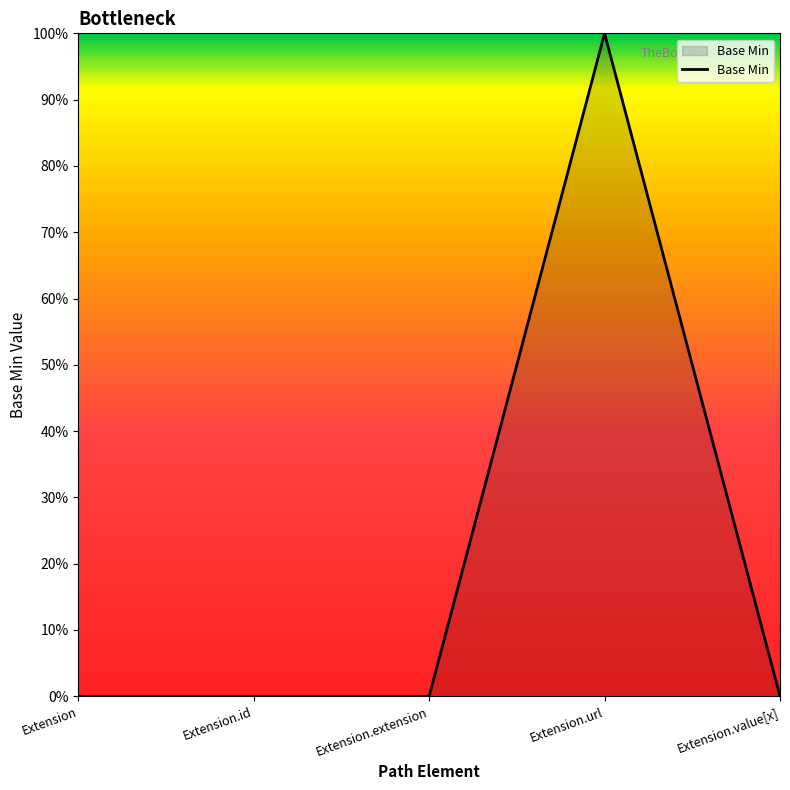

At which category does the chart reach its minimum across all series?

Extension